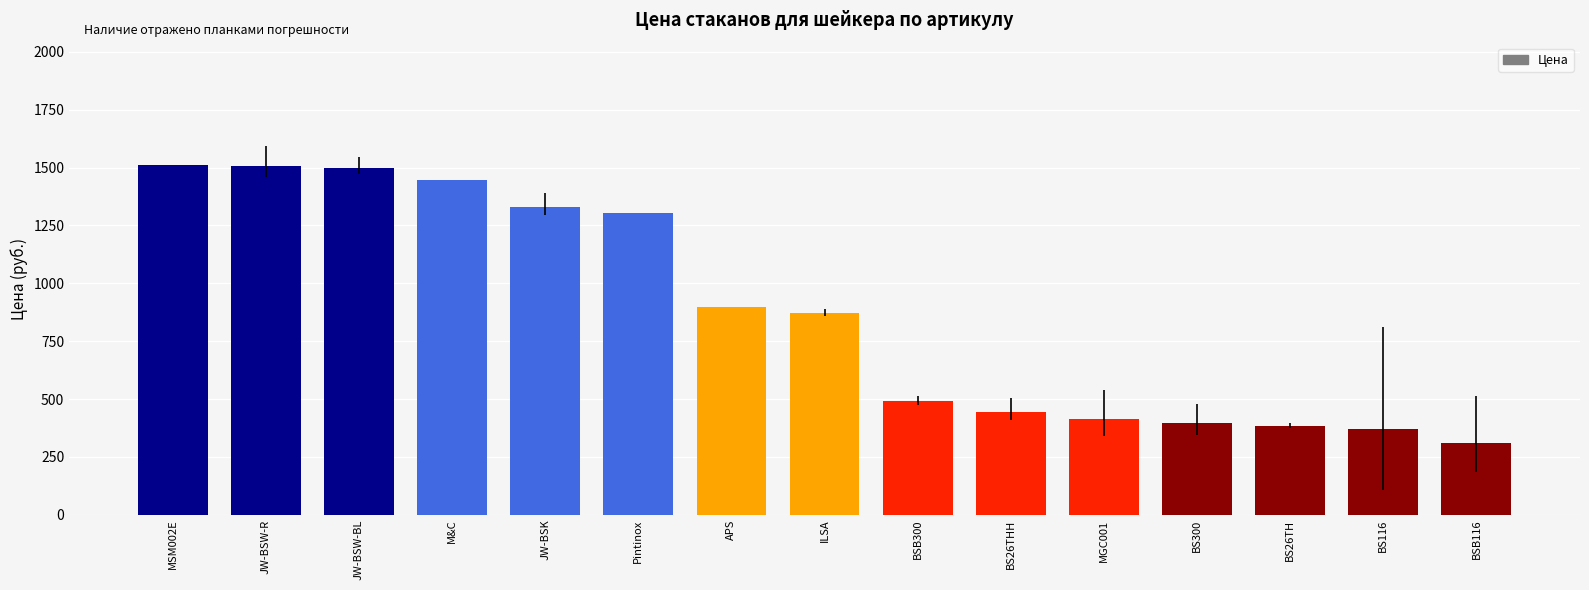

What is the value of the 14th bar from the left?

371